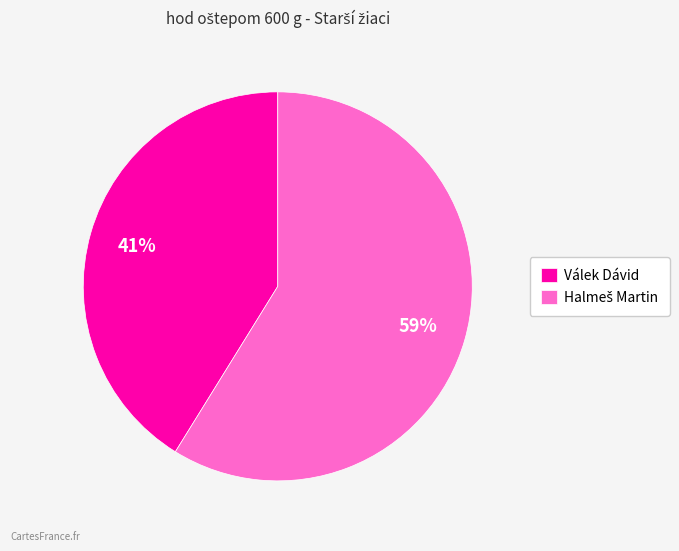

To the nearest percent, what portion does Válek Dávid represent?

41%